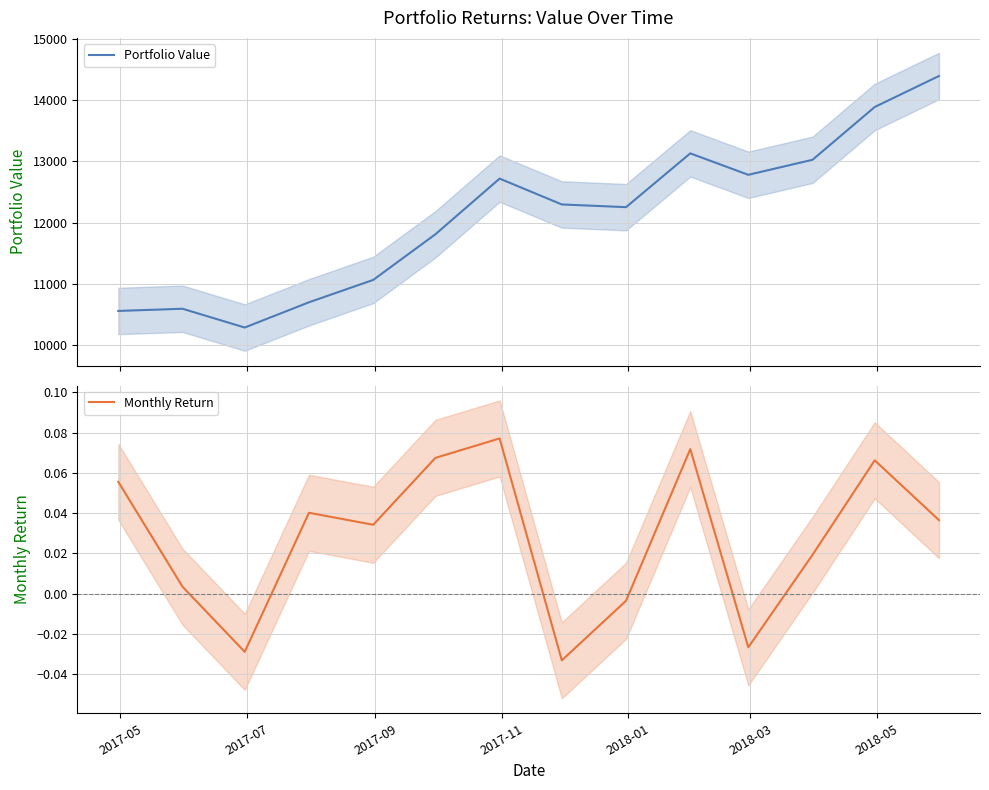

At how many categories does at least one series exceed 5963?

14